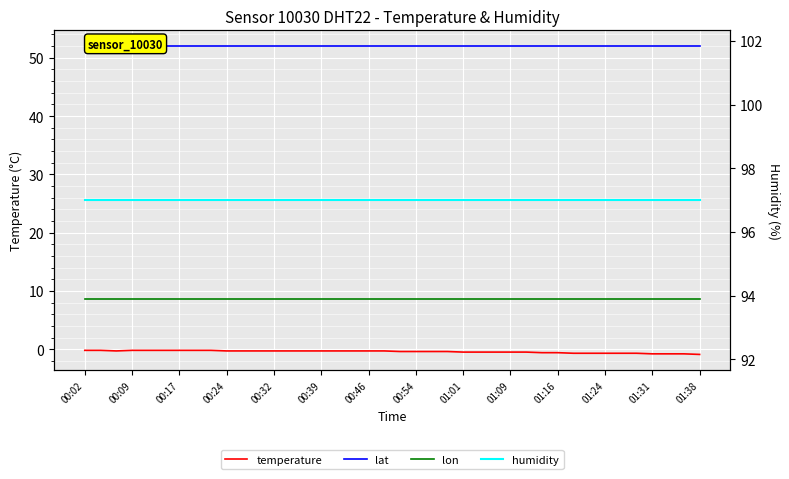

In temperature, how many points are lower than both neighbors (excluding endpoints)?

1